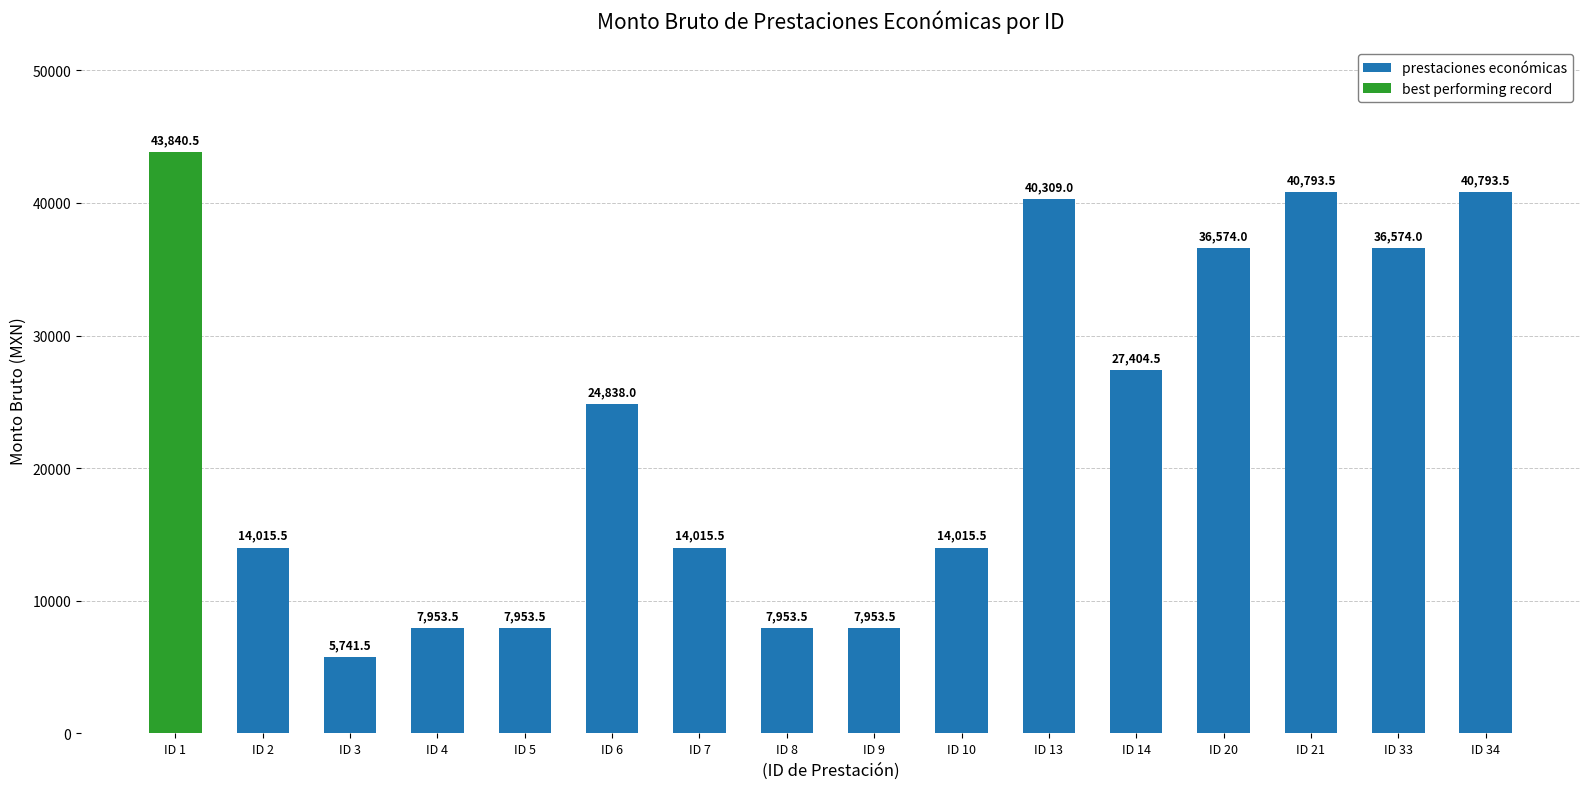

What is the minimum value for prestaciones económicas?

5741.5